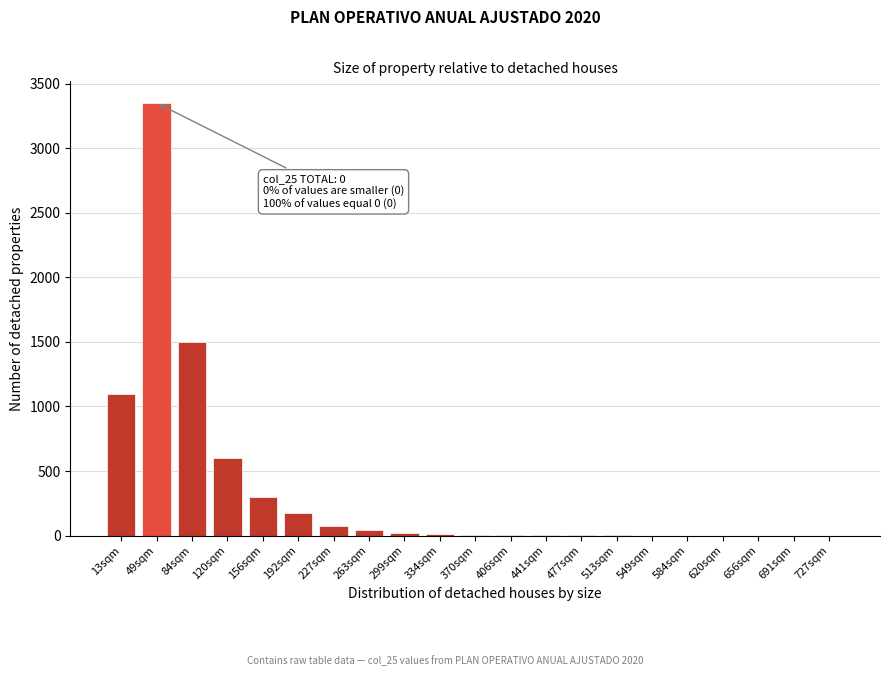

Which label corresponds to the largest value in the chart?

49sqm